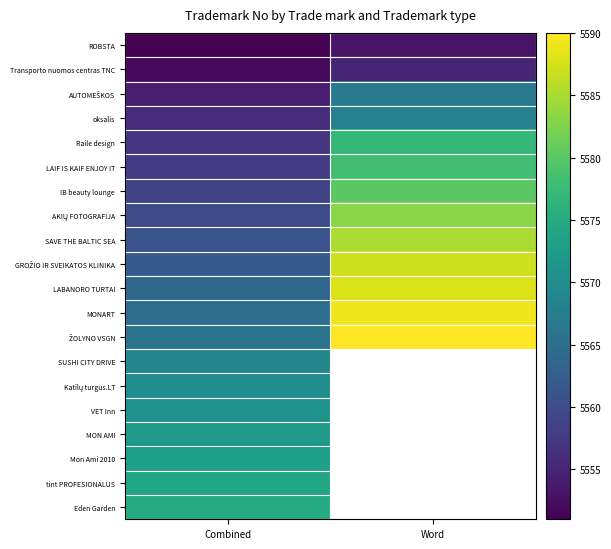

Which category has the lowest value in the LABANORO TURTAI series?

Combined